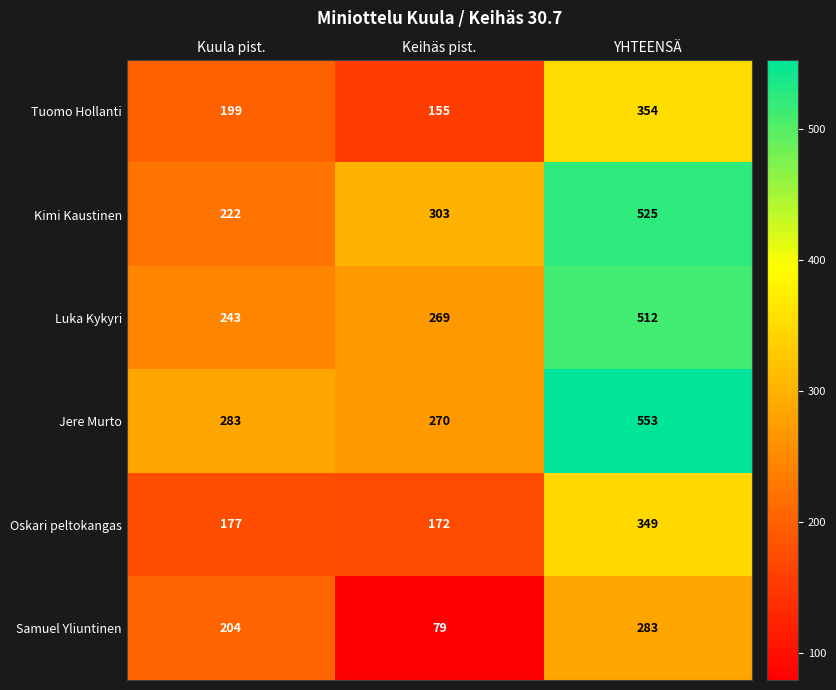

Reading left to right, list all the values displayed in this chart.

Tuomo Hollanti: 199	155	354
Kimi Kaustinen: 222	303	525
Luka Kykyri: 243	269	512
Jere Murto: 283	270	553
Oskari peltokangas: 177	172	349
Samuel Yliuntinen: 204	79	283